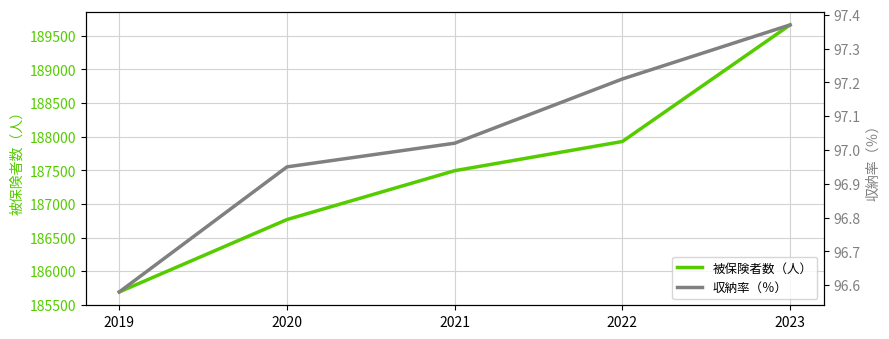

How many categories are shown in the chart?

5